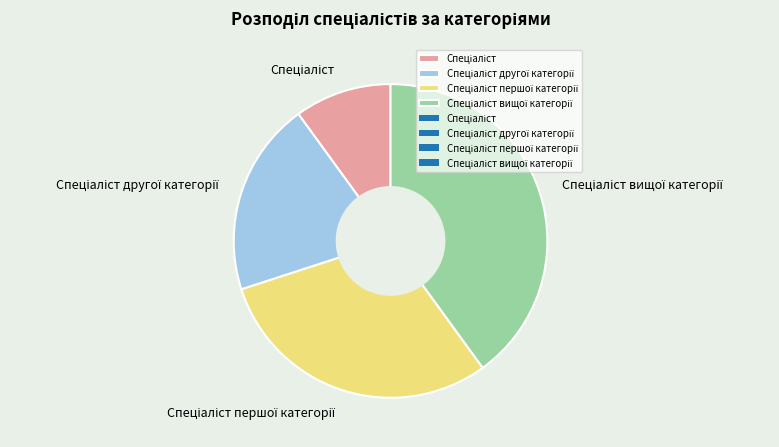

Does any single category account for the majority?

No